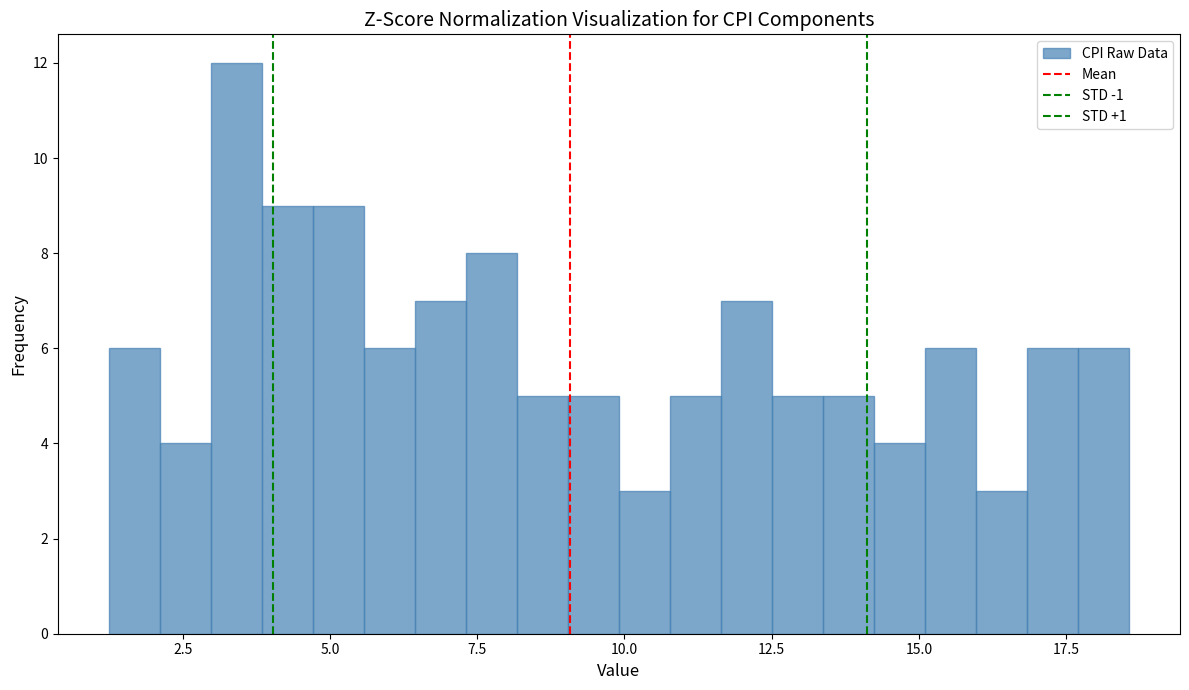

Read against the x-axis, roughly where is the centre of the tallest bar?

3.5